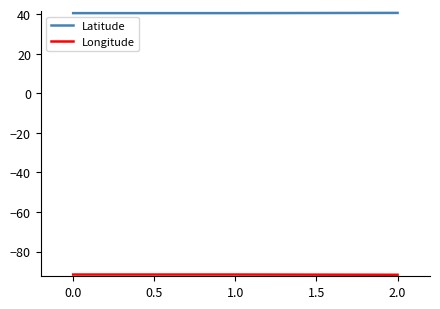

Does the chart have visible grid lines?

No